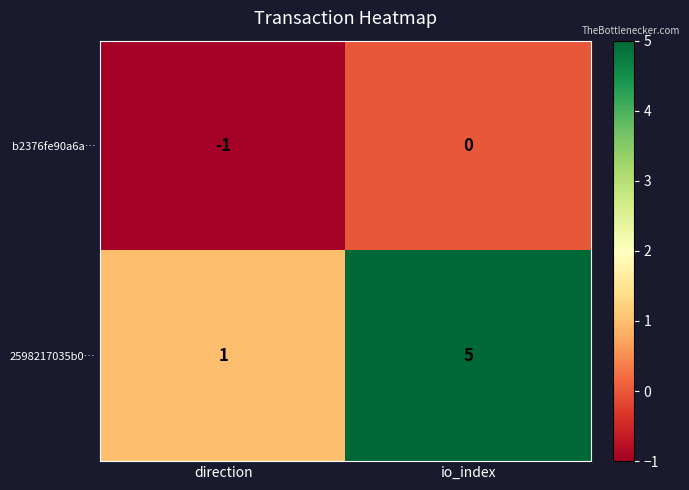

Rank the series by their average value, from lowest to highest.

b2376fe90a6a…, 2598217035b0…